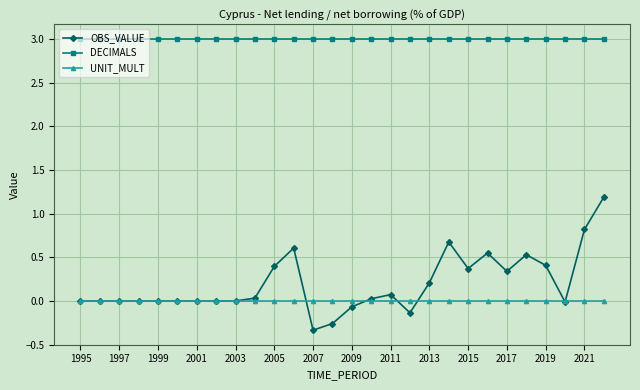

Which series has the largest range (max minus min)?

OBS_VALUE